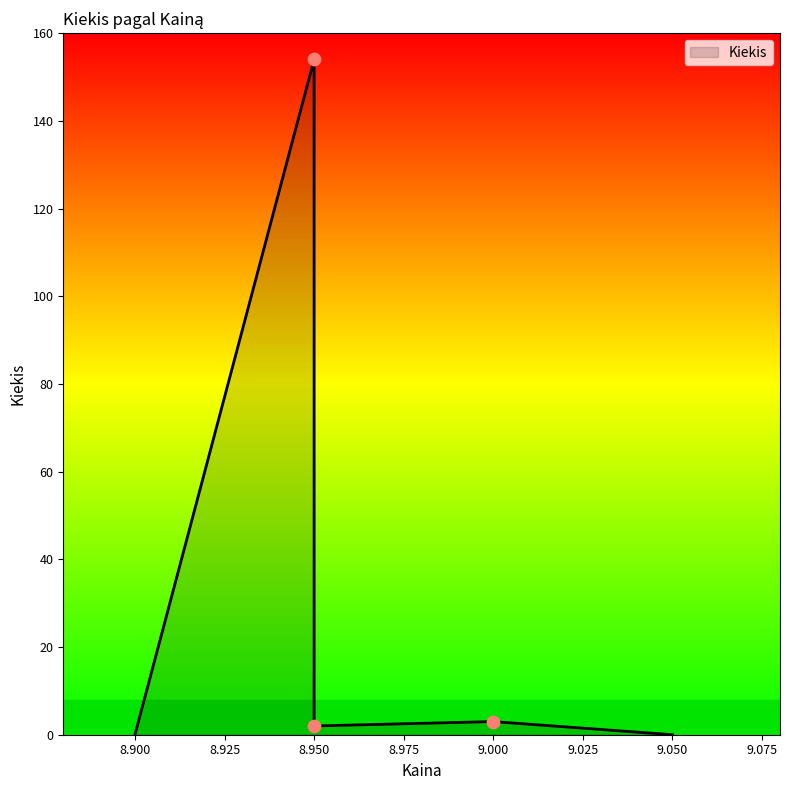

Approximately how many times larger is the value at 8.95 compared to 9.0?

77.0